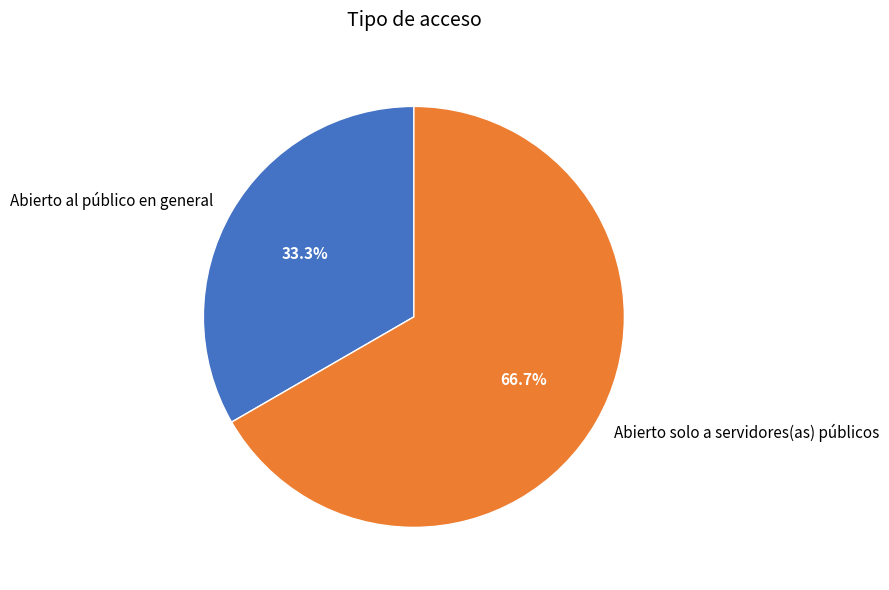

Rank the categories by value from highest to lowest.

Abierto solo a servidores(as) públicos, Abierto al público en general